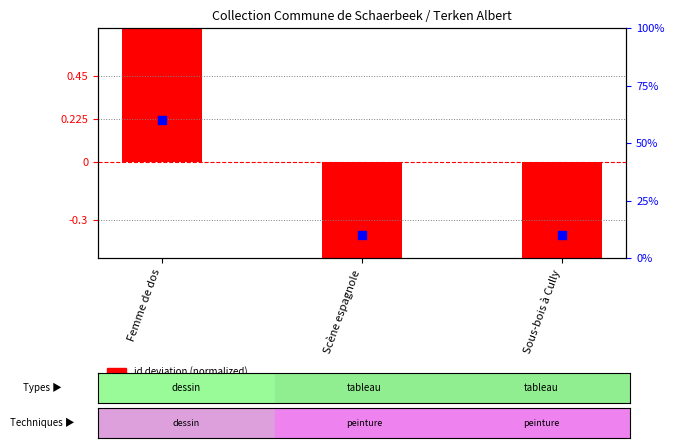

Which series contains the highest Y value?

id deviation (normalized)